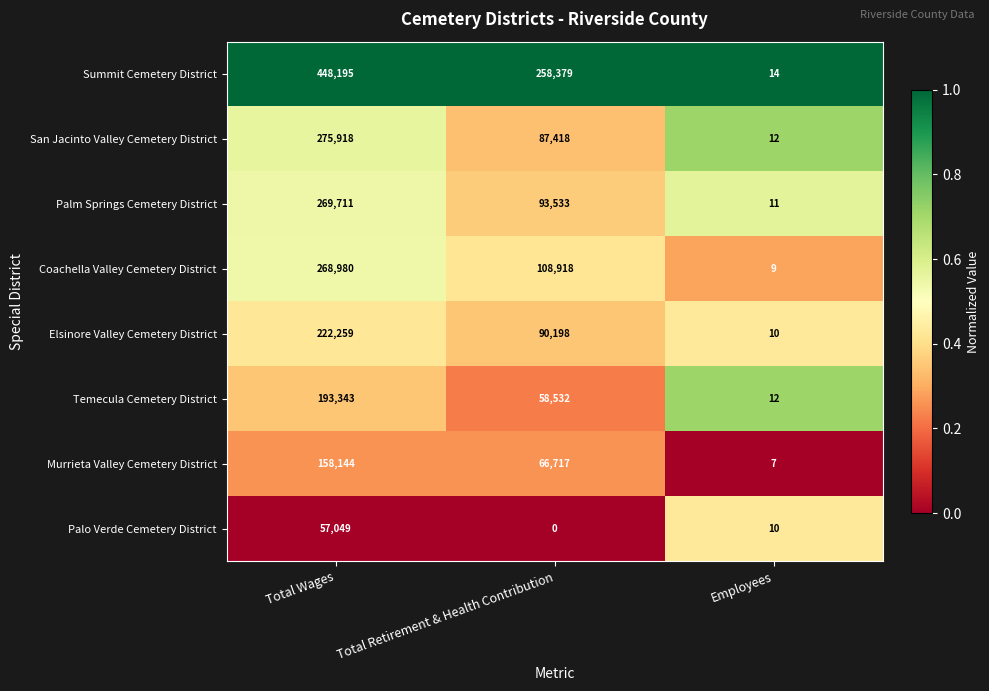

The value of Summit Cemetery District at Total Wages is 649095. True or false?

False